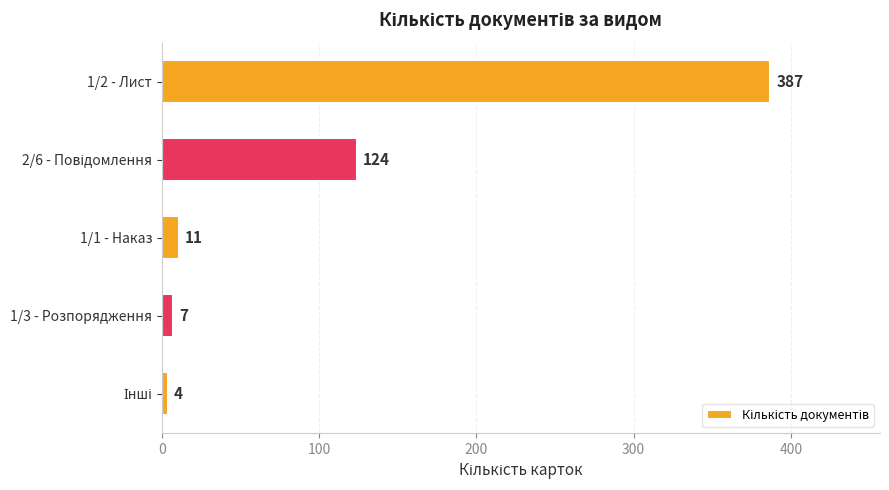

The chart shows a value of 258 at 1/2 - Лист. True or false?

False